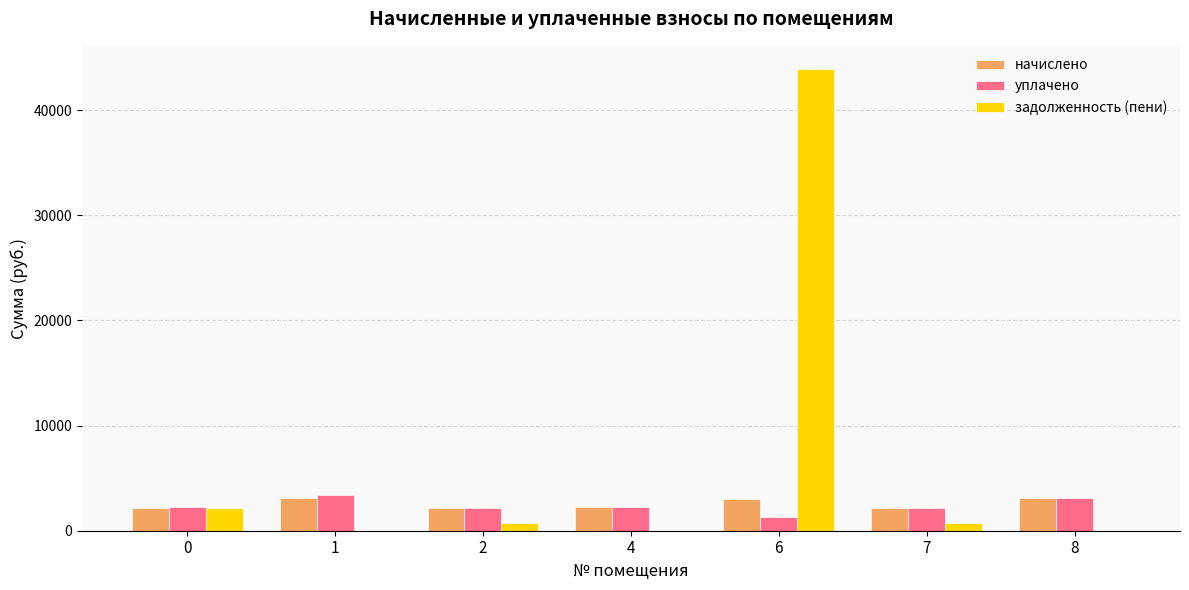

True or false: начислено has a value of 3897.0 at 7.

False